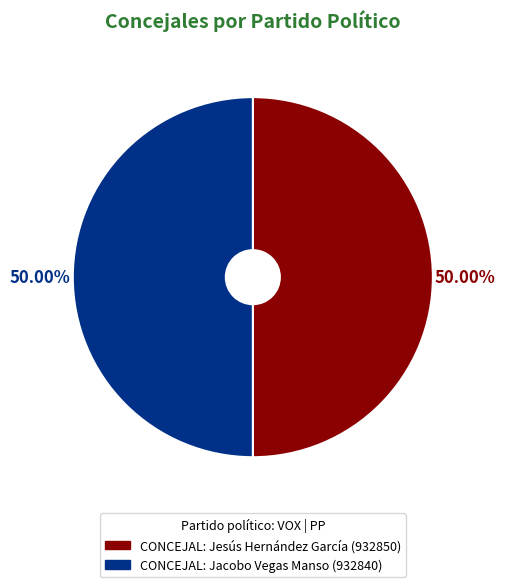

To the nearest percent, what portion does CONCEJAL: Jacobo Vegas Manso represent?

50%